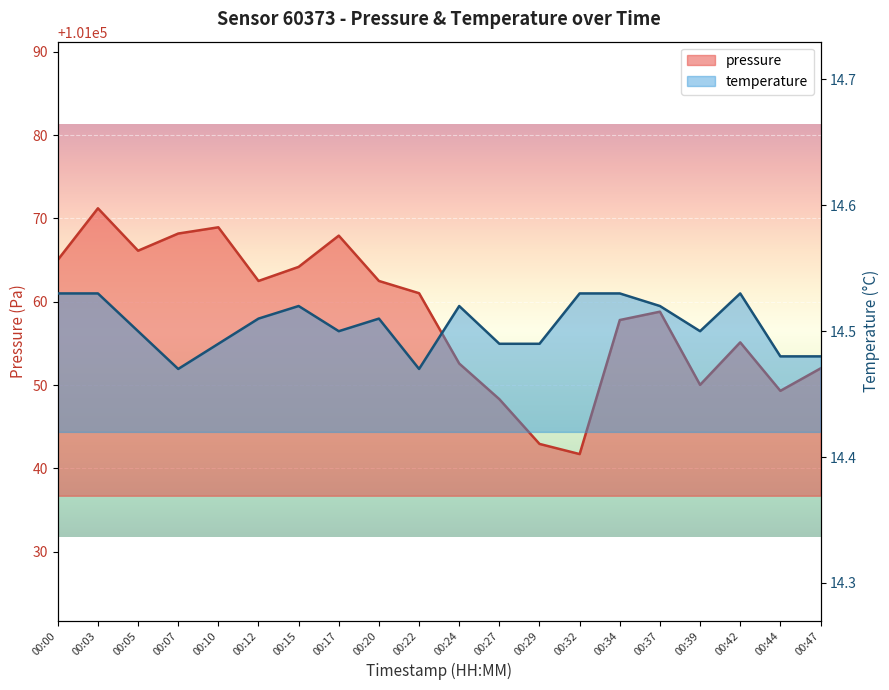

Where is temperature nearest to the value 14?

00:07